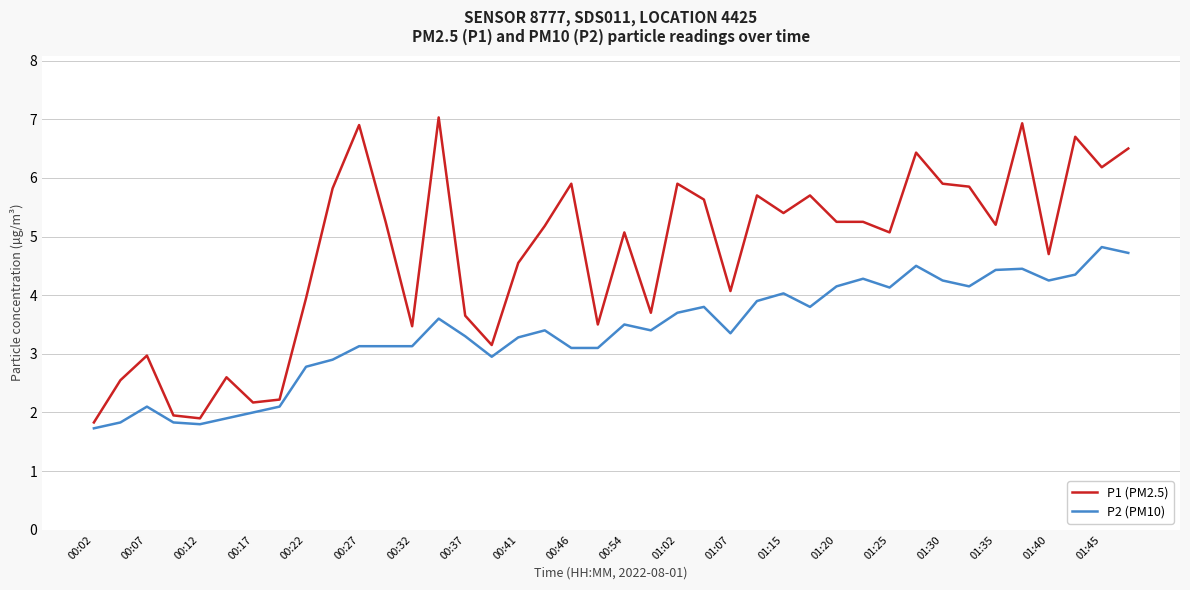

True or false: P2 (PM10) and P1 (PM2.5) intersect in this chart.

False